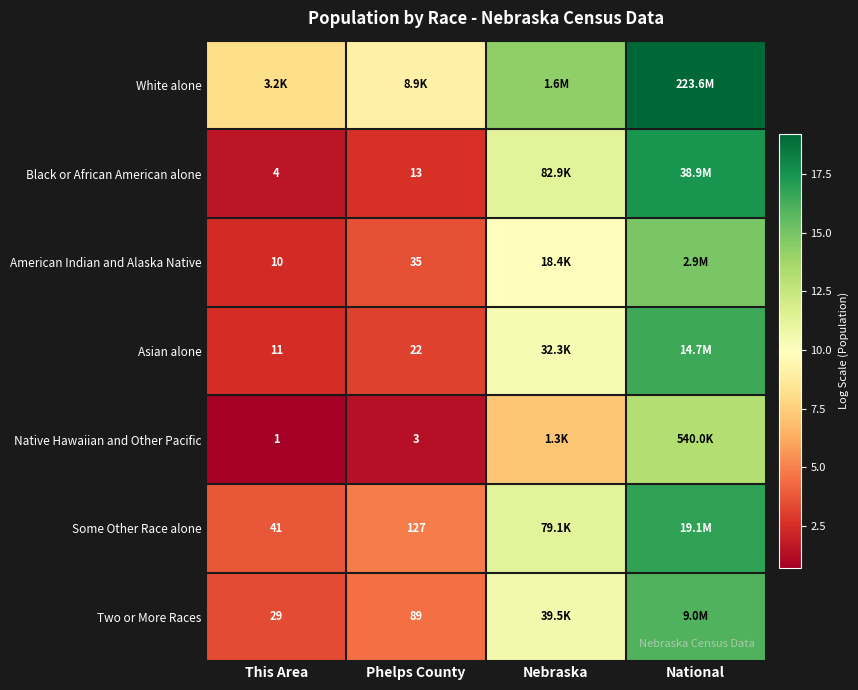

At how many categories does at least one series exceed 2?

4